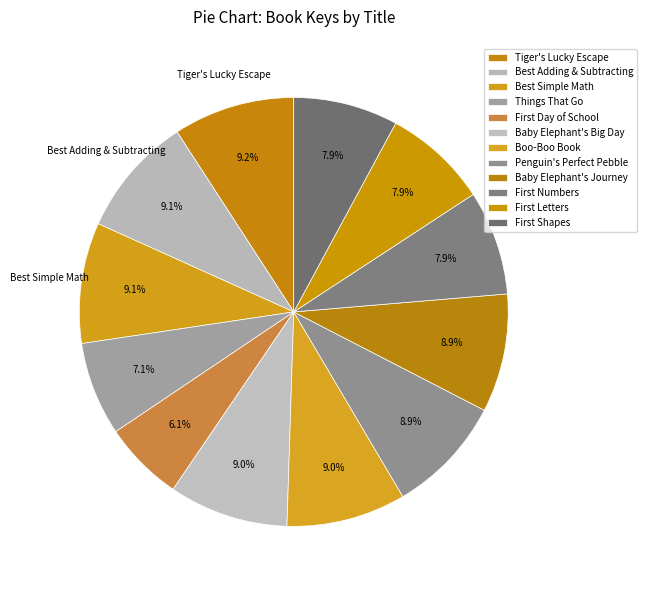

Does any single category account for the majority?

No